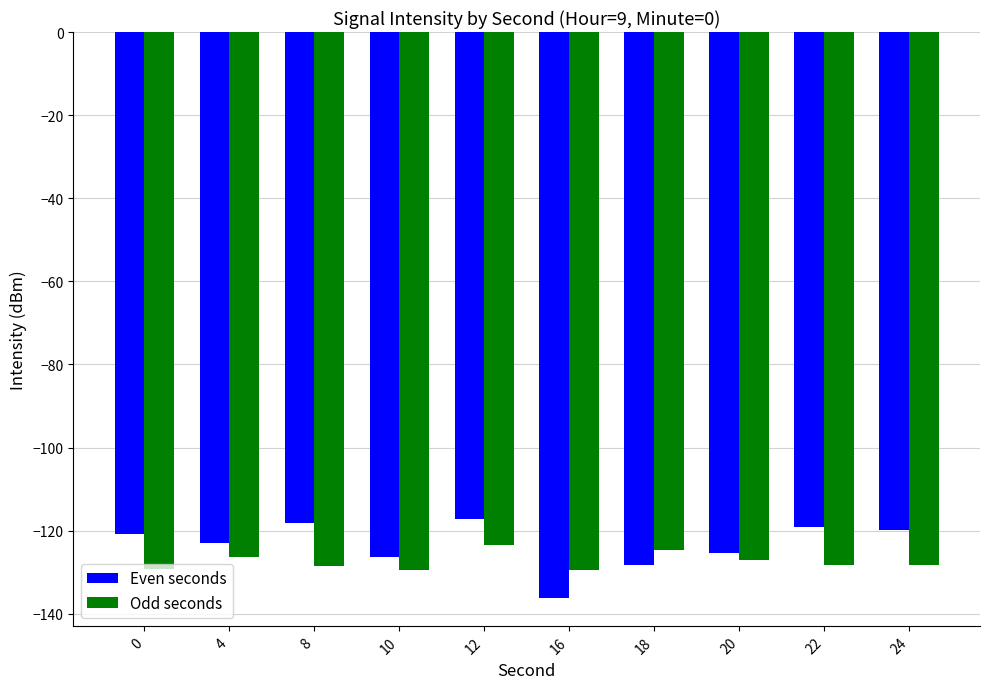

How many data points does each series have?

10